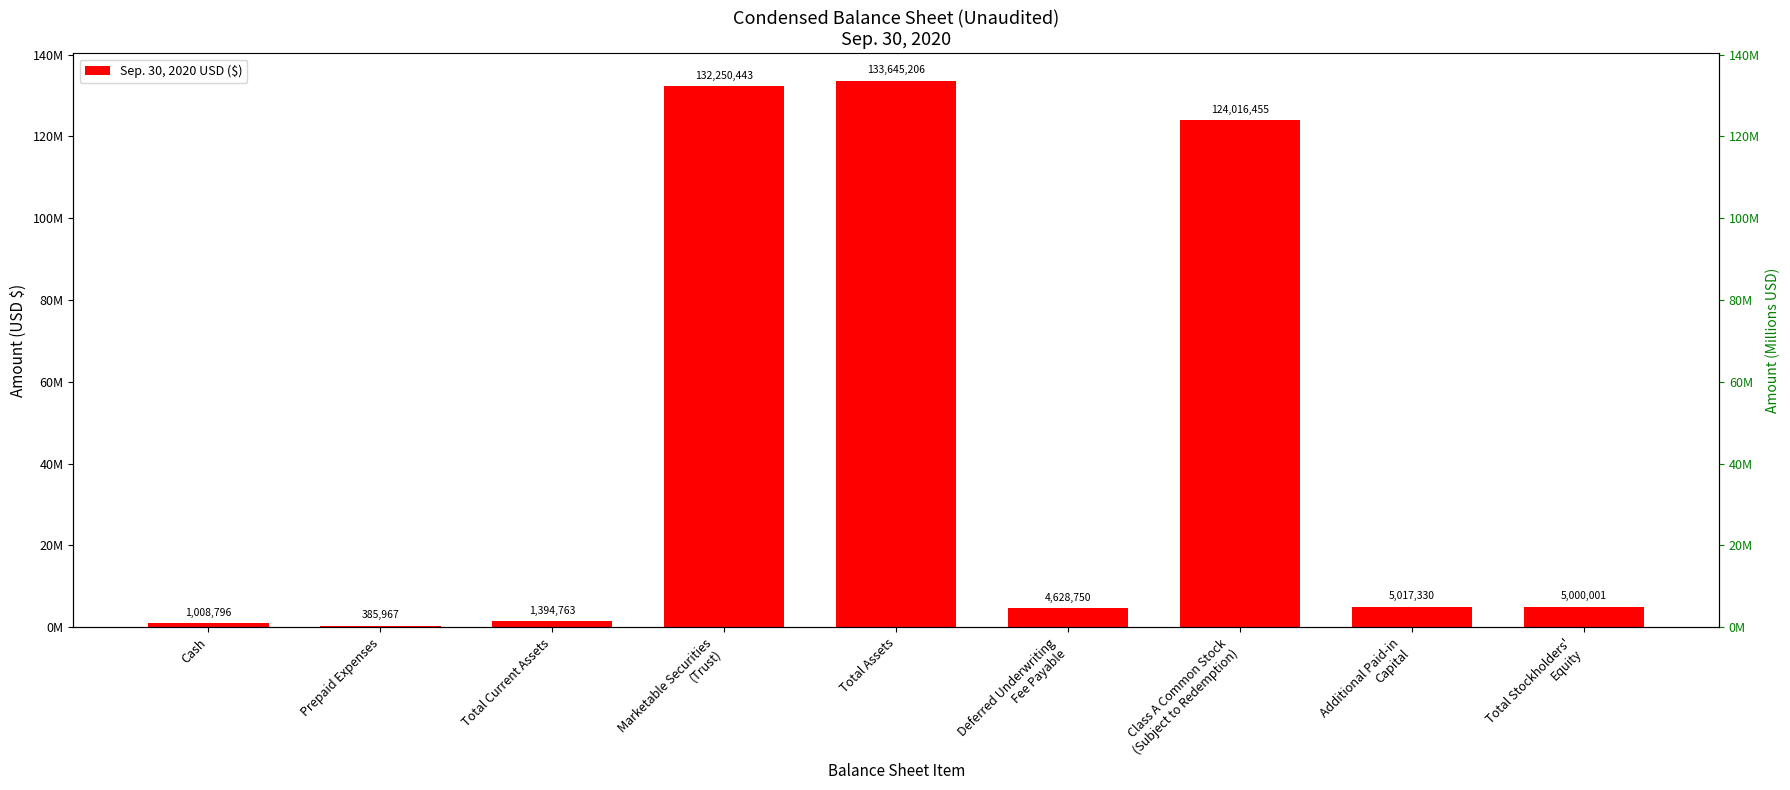

How many bars are there in total?

9